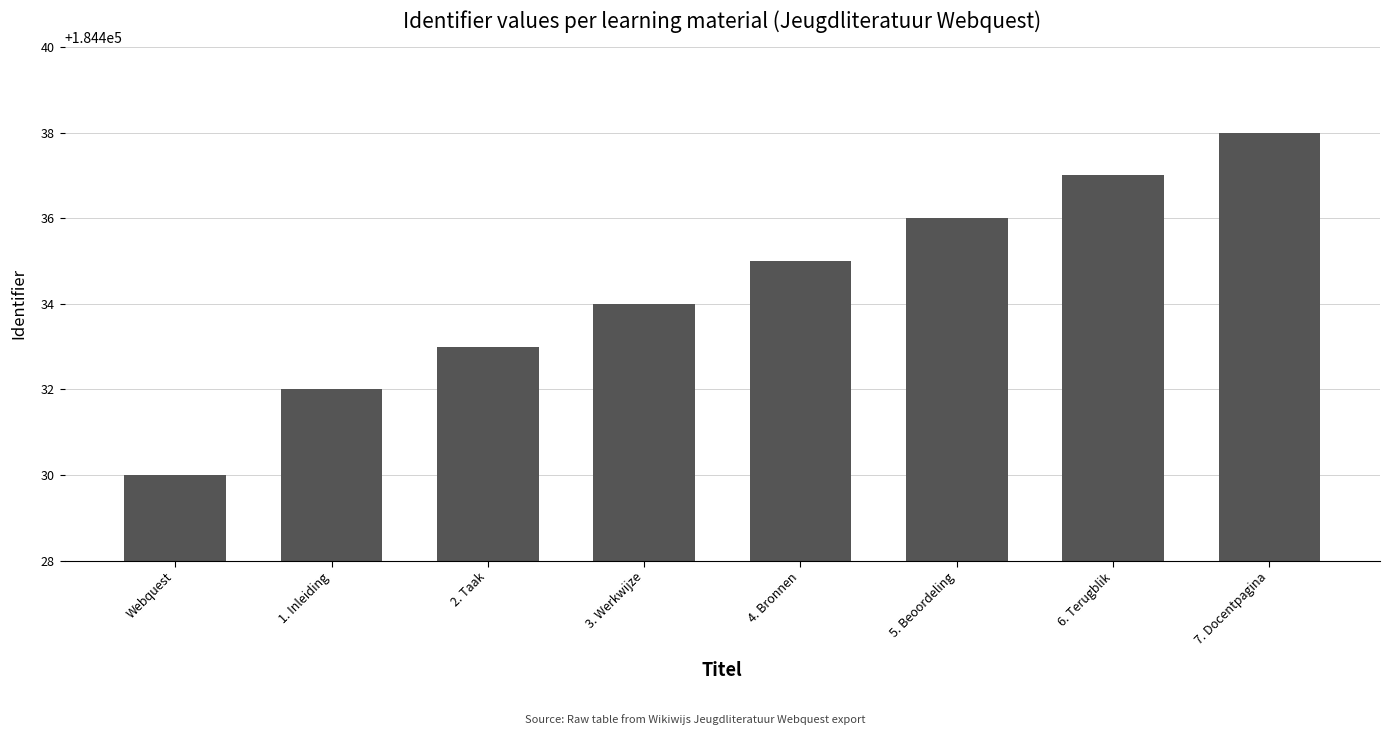

Rank the categories by value from highest to lowest.

7. Docentpagina, 6. Terugblik, 5. Beoordeling, 4. Bronnen, 3. Werkwijze, 2. Taak, 1. Inleiding, Webquest